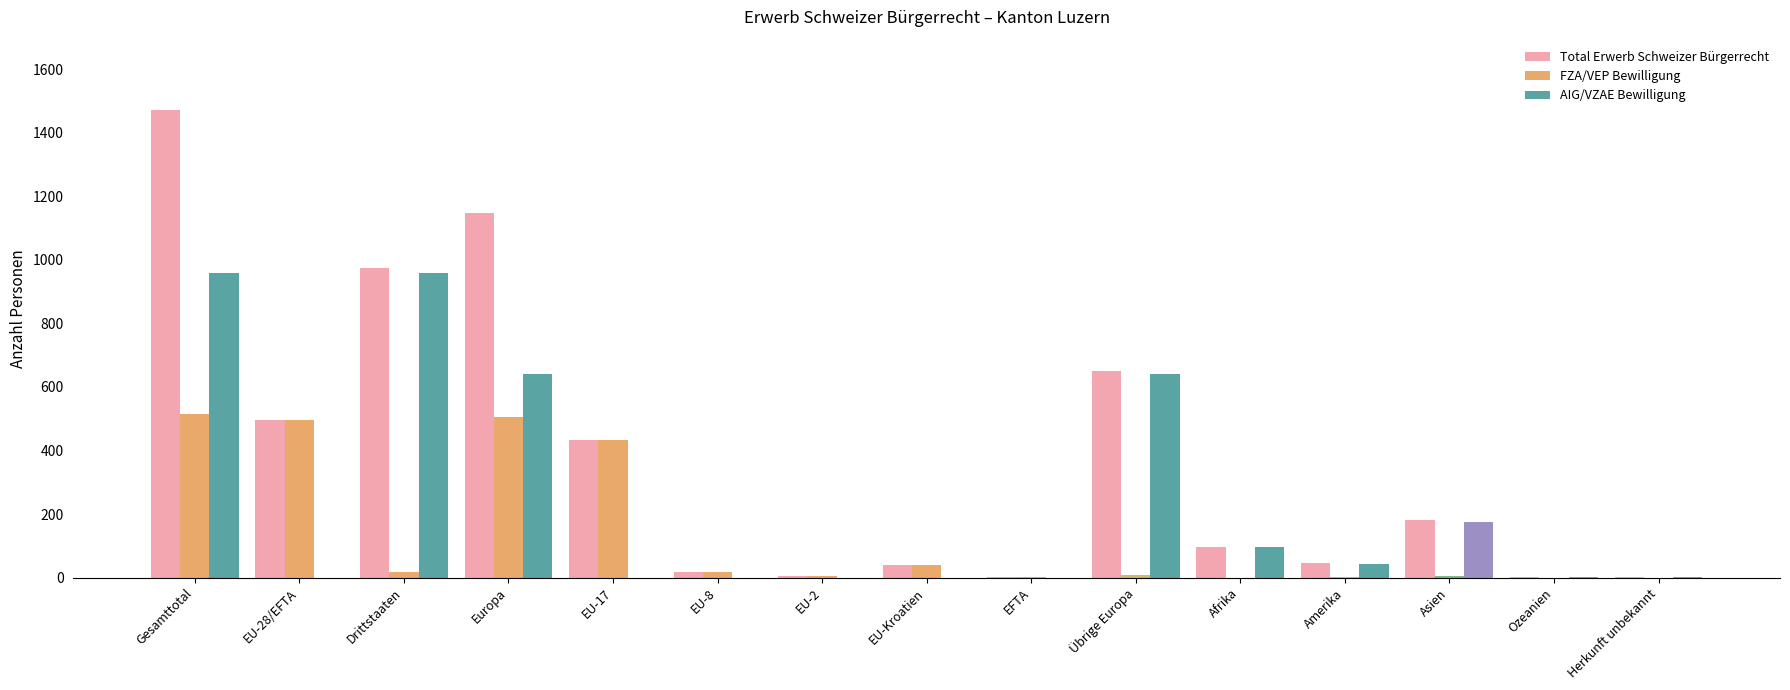

What is the sum of all AIG/VZAE Bewilligung values?

3514